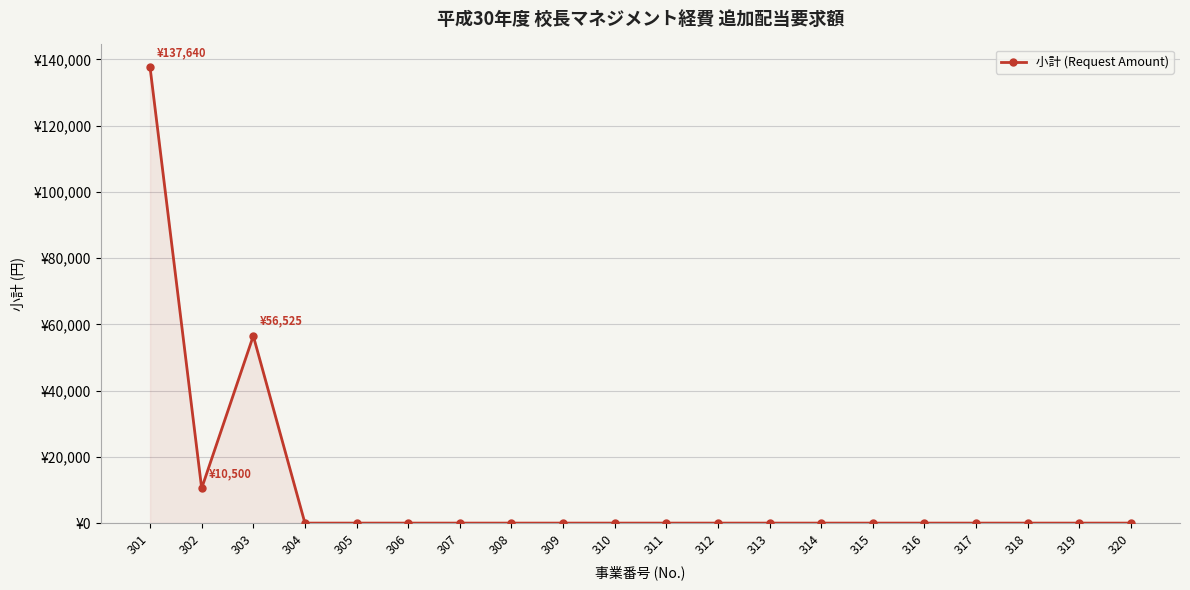

What is the greatest value displayed?

137640